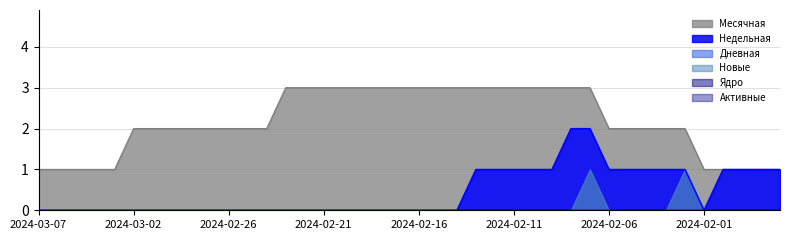

At which category does the chart reach its minimum across all series?

2024-03-07